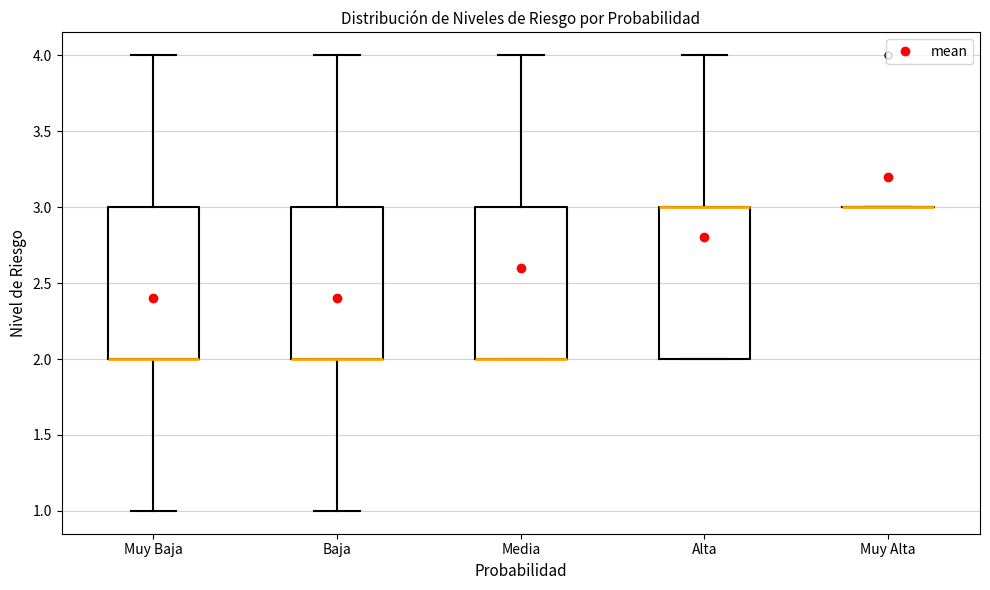

Reading left to right, read every box against the y-axis: the position of its median line, the range the box covers, and the ends of its whiskers. The values are not printed on the chart, so give them approximately, as read against the axis.

Muy Baja: median 2 (drawn on the box's lower edge), box 2 to 3, whiskers 1 to 4
Baja: median 2 (drawn on the box's lower edge), box 2 to 3, whiskers 1 to 4
Media: median 2 (drawn on the box's lower edge), box 2 to 3, whiskers 2 to 4
Alta: median 3 (drawn on the box's upper edge), box 2 to 3, whiskers 2 to 4
Muy Alta: box collapsed to a line at 3, whiskers 3 to 3